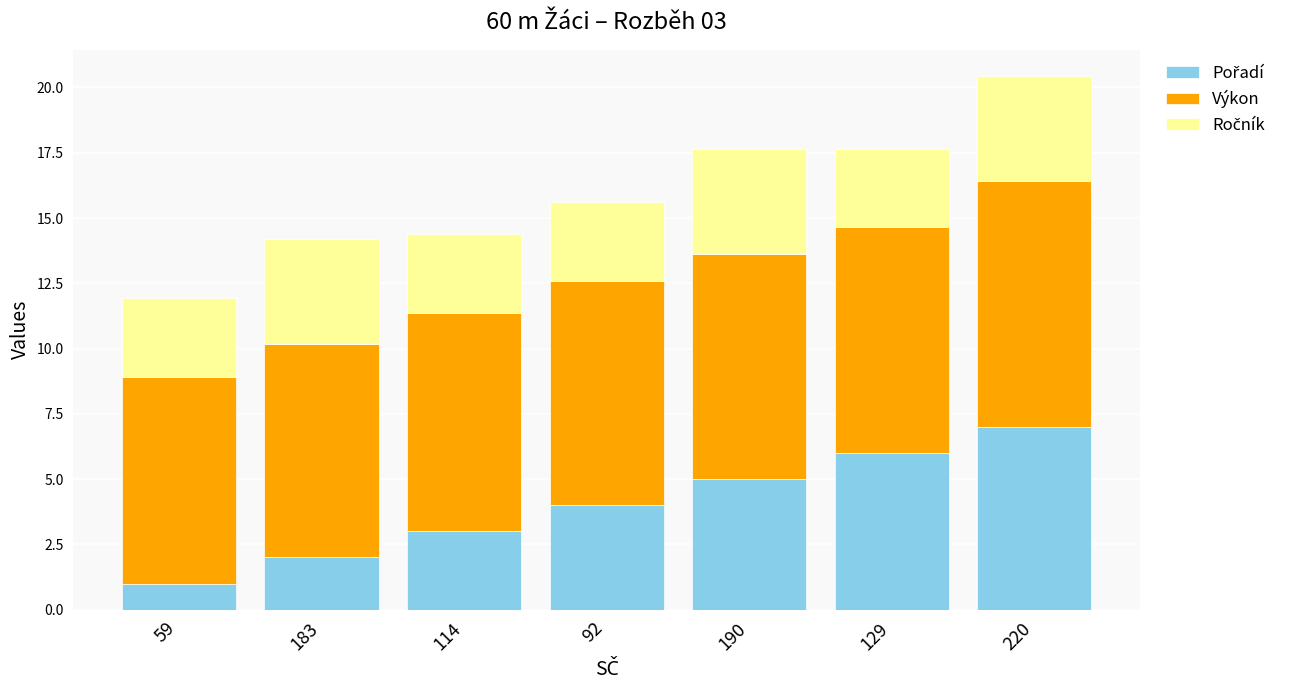

At which category is the sum across all series the highest?

220